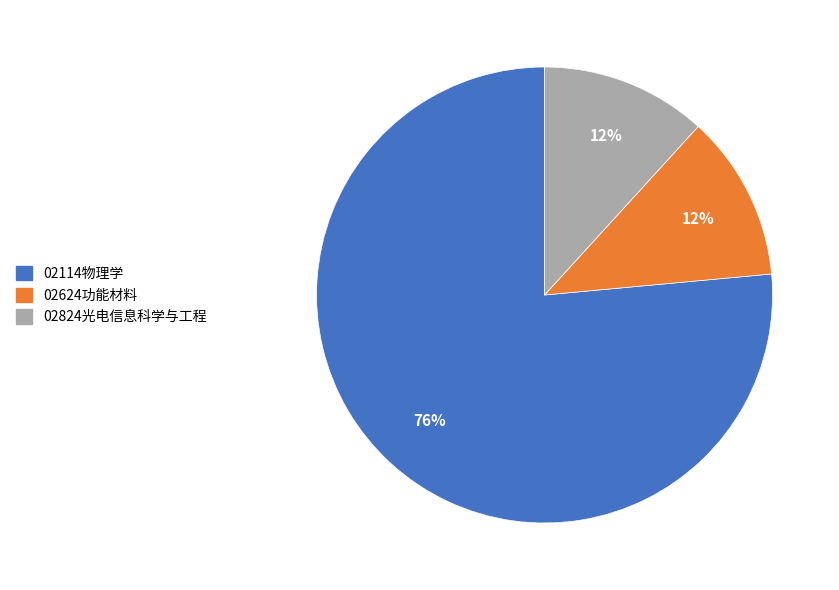

Is it true that 02824光电信息科学与工程 is 12% of the pie?

True